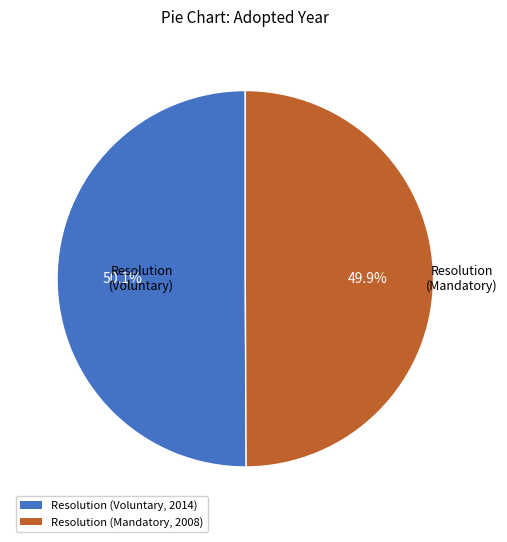

To the nearest percent, what is the combined percentage of Resolution (Mandatory, 2008) and Resolution (Voluntary, 2014)?

100%